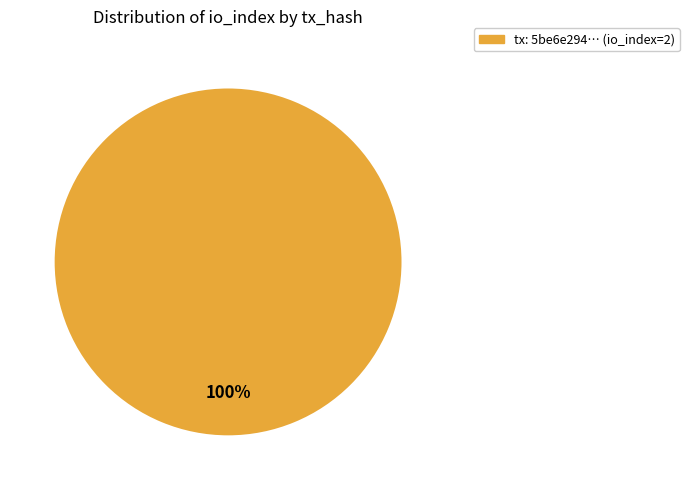

Is there any slice that represents more than half of the pie?

Yes